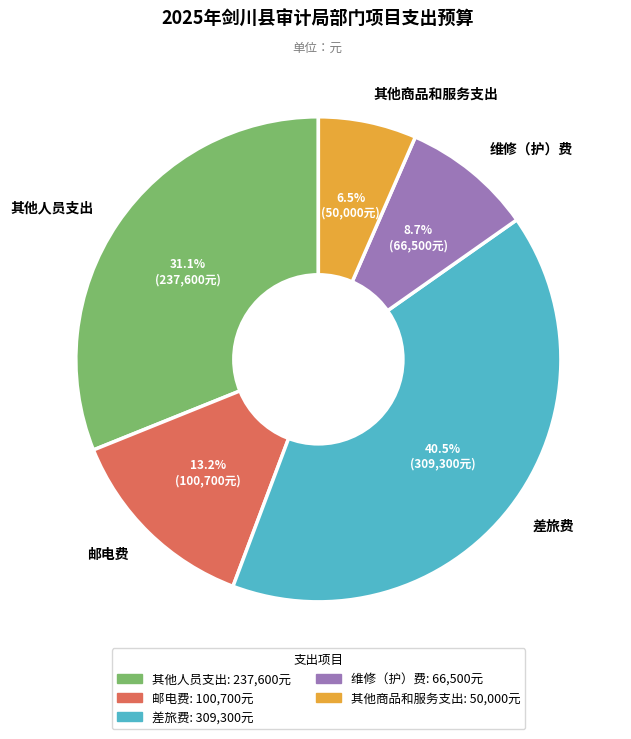

What portion of the pie excludes 维修（护）费?

91.3%